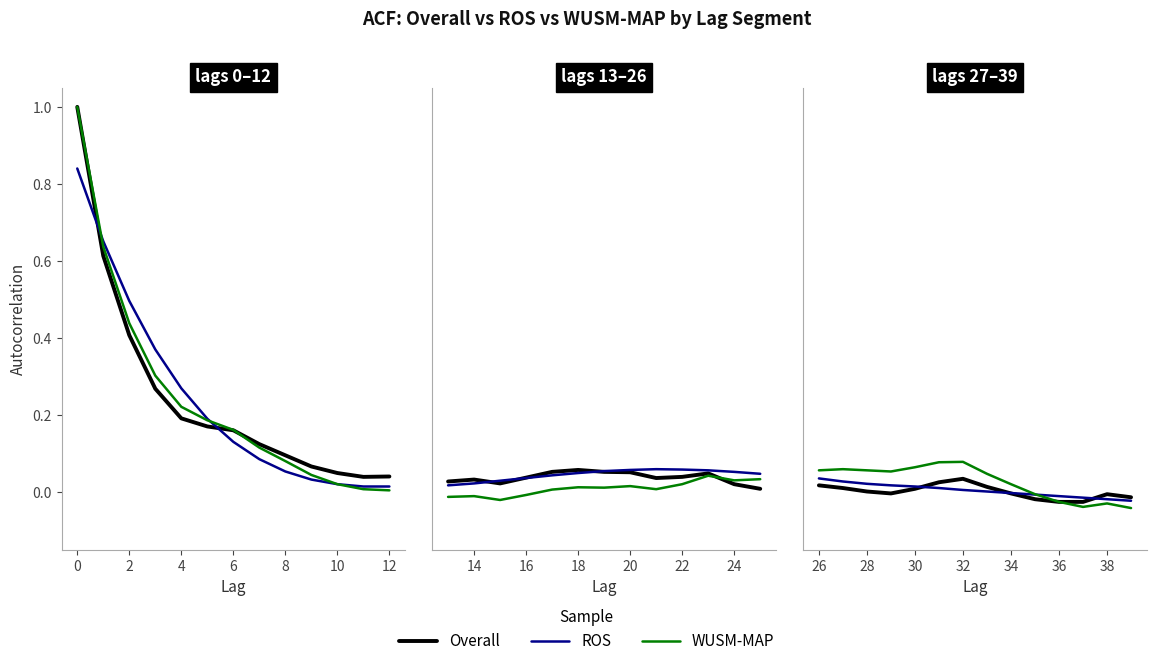

Is this an area chart (filled region under the line)?

No